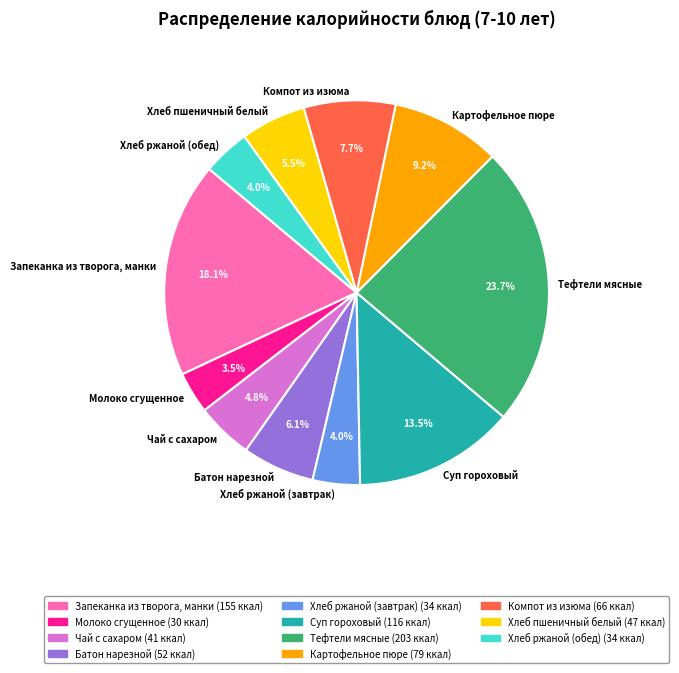

Count the number of slices in the pie.

11